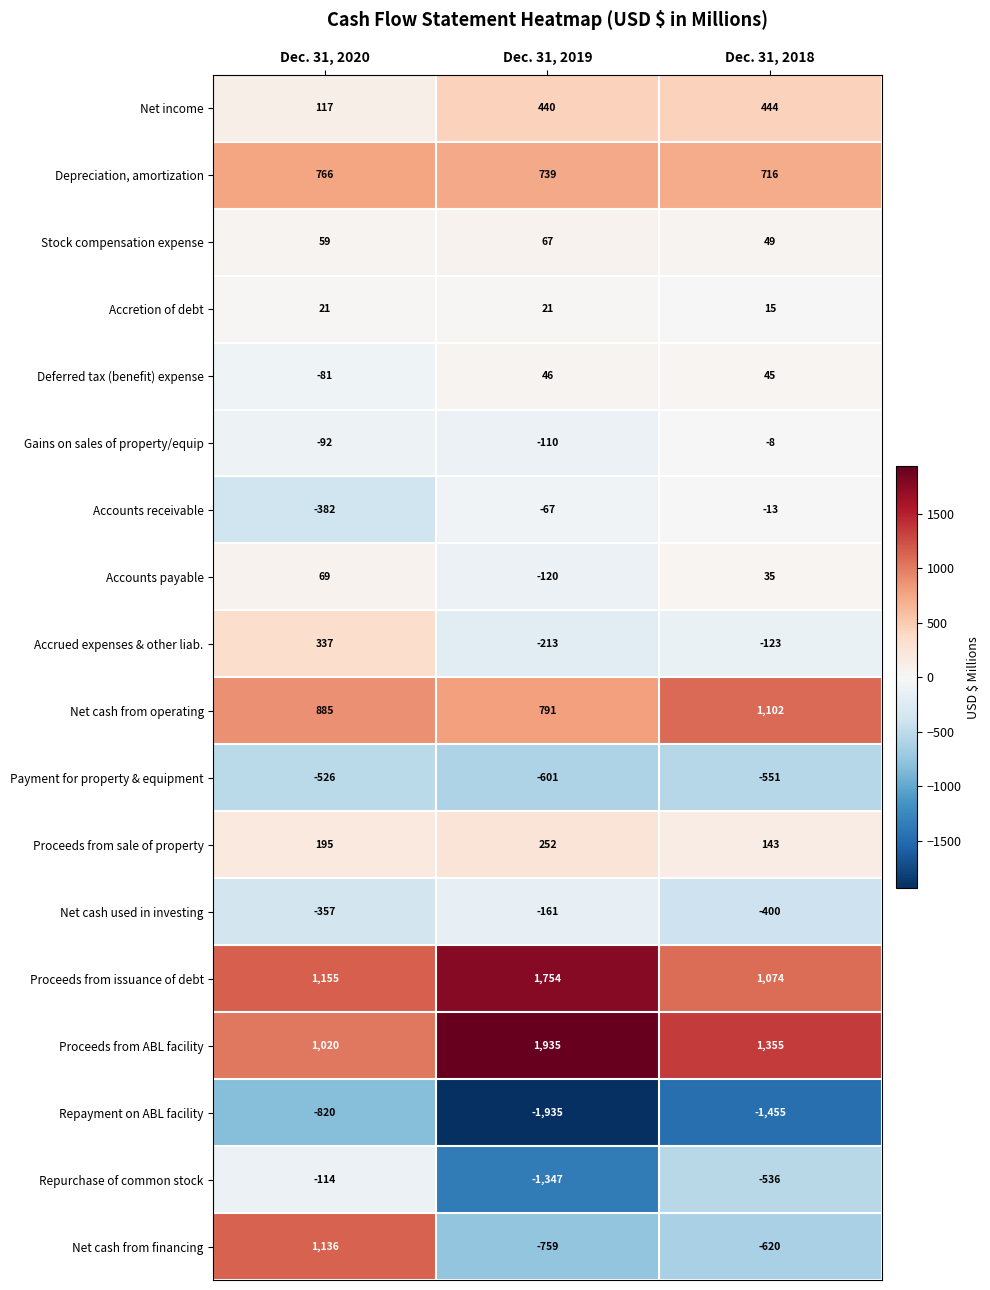

At which label does Accounts receivable first exceed -67?

Dec. 31, 2018